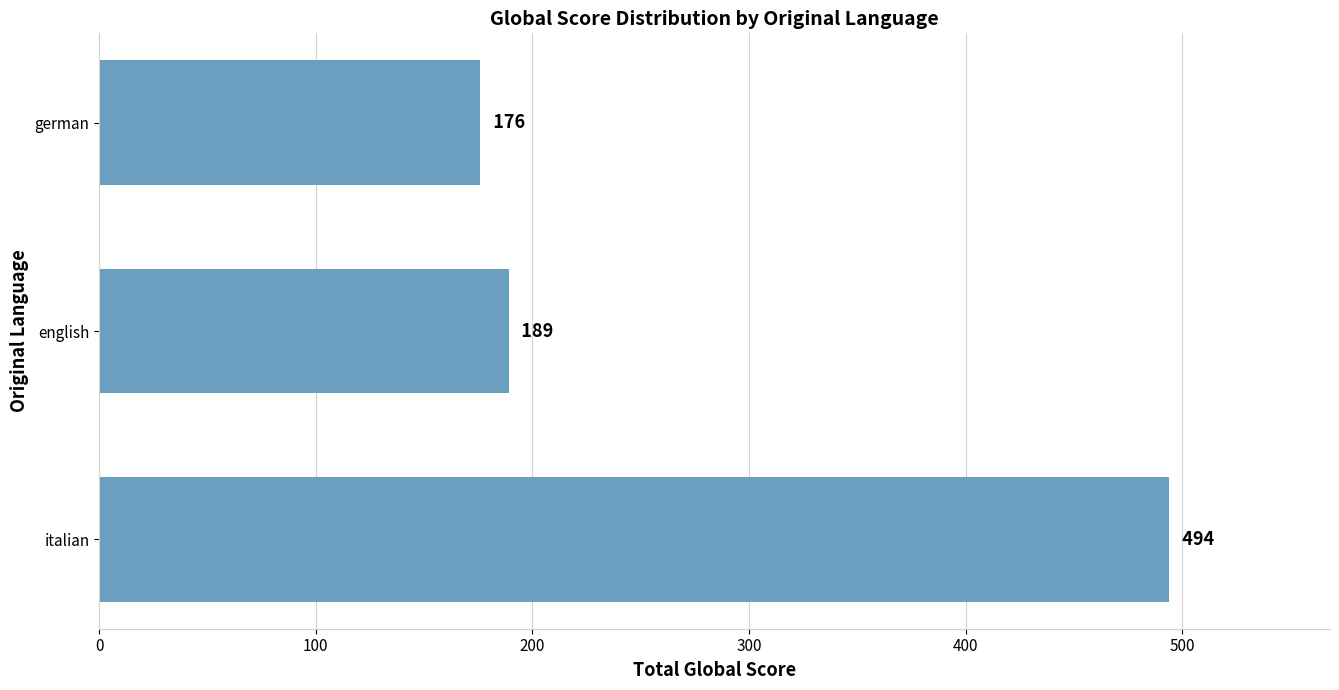

Approximately how many times larger is the value at italian compared to german?

2.8